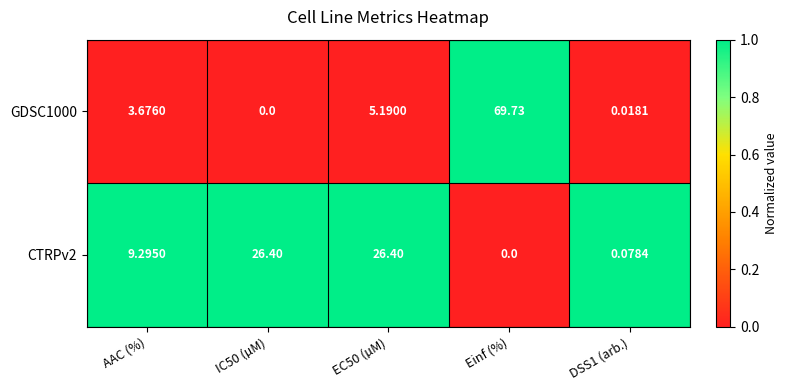

What is the total value across all series at IC50 (µM)?

26.4